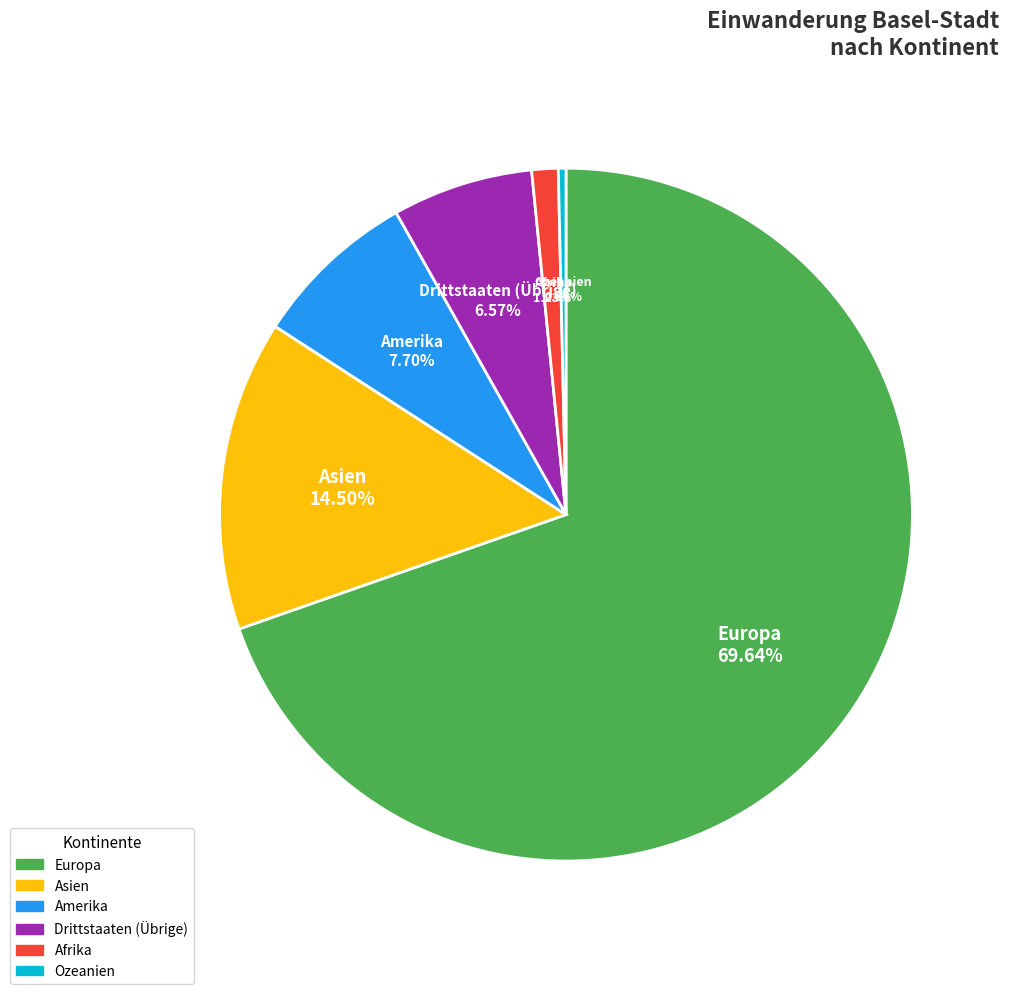

Which slice is the largest?

Europa